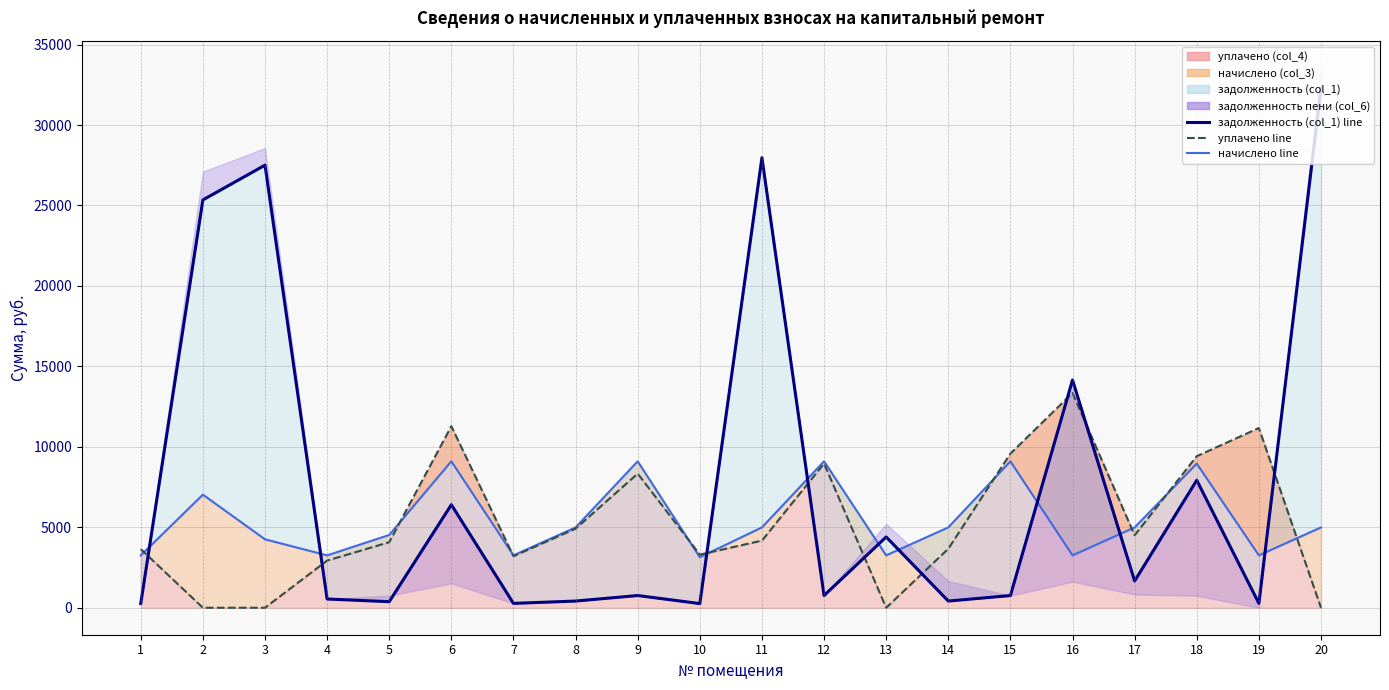

List the series in order of their peak value, lowest first.

начислено line, уплачено line, задолженность (col_1) line